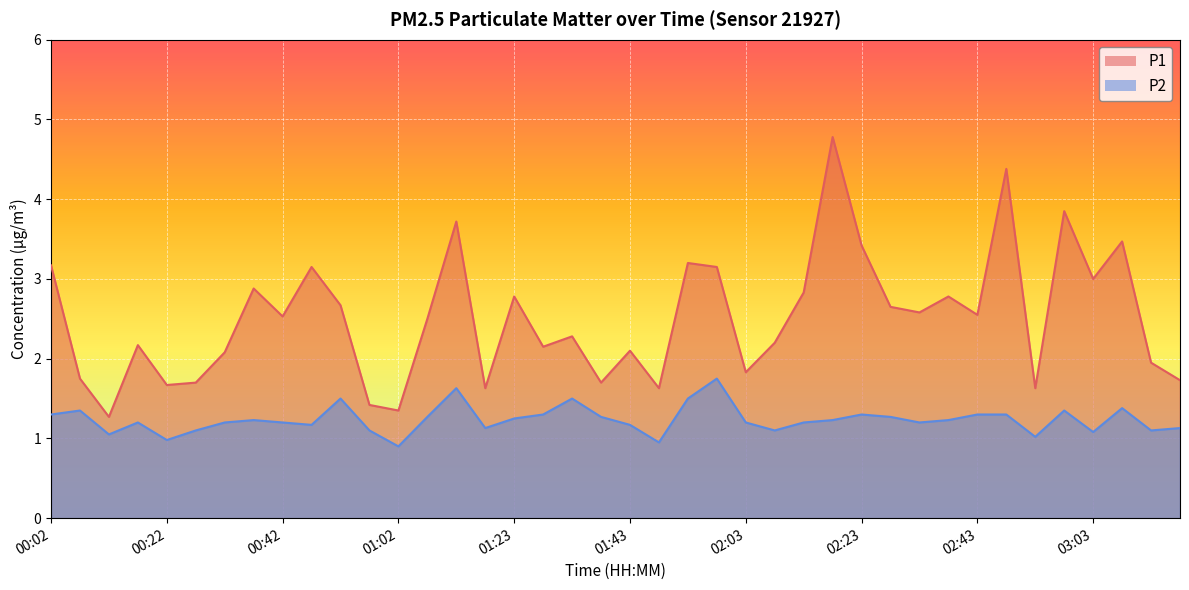

True or false: P2 and P1 cross at least once.

False